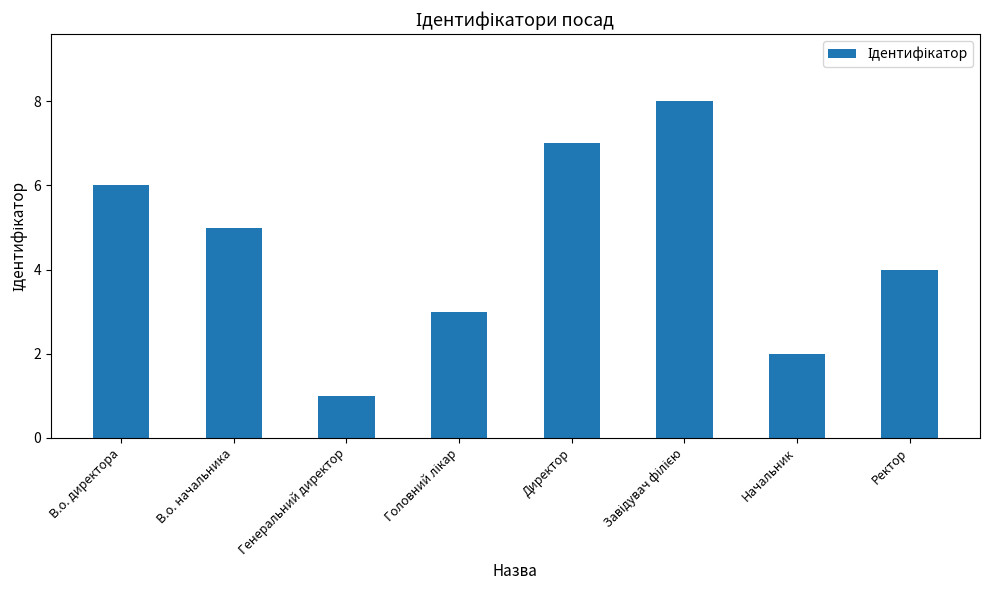

What is the change in value from Генеральний директор to Начальник?

+1